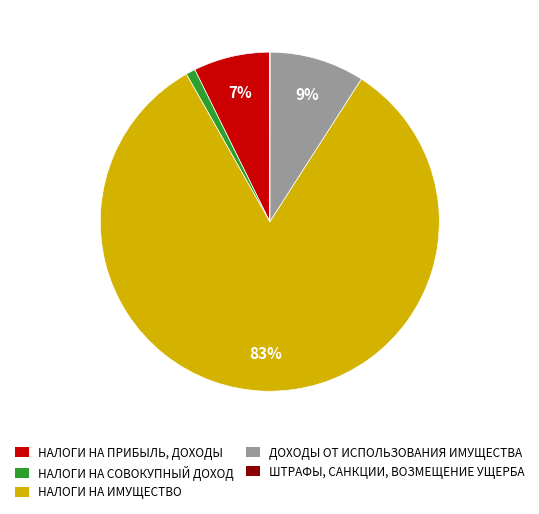

To the nearest percent, what is the difference between the НАЛОГИ НА СОВОКУПНЫЙ ДОХОД and НАЛОГИ НА ИМУЩЕСТВО slice percentages?

82%